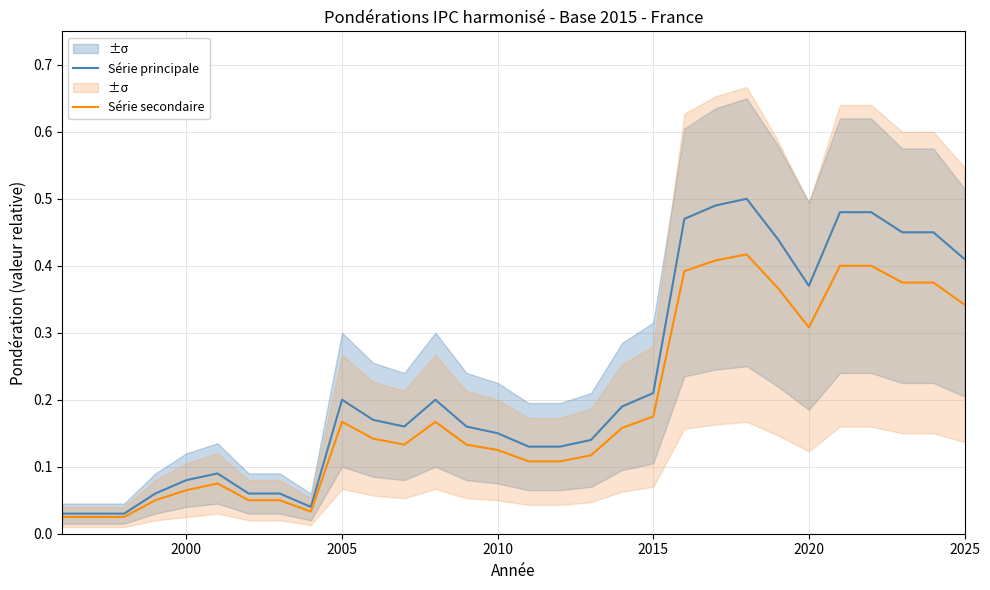

What is the average value of the Série principale series?

0.2